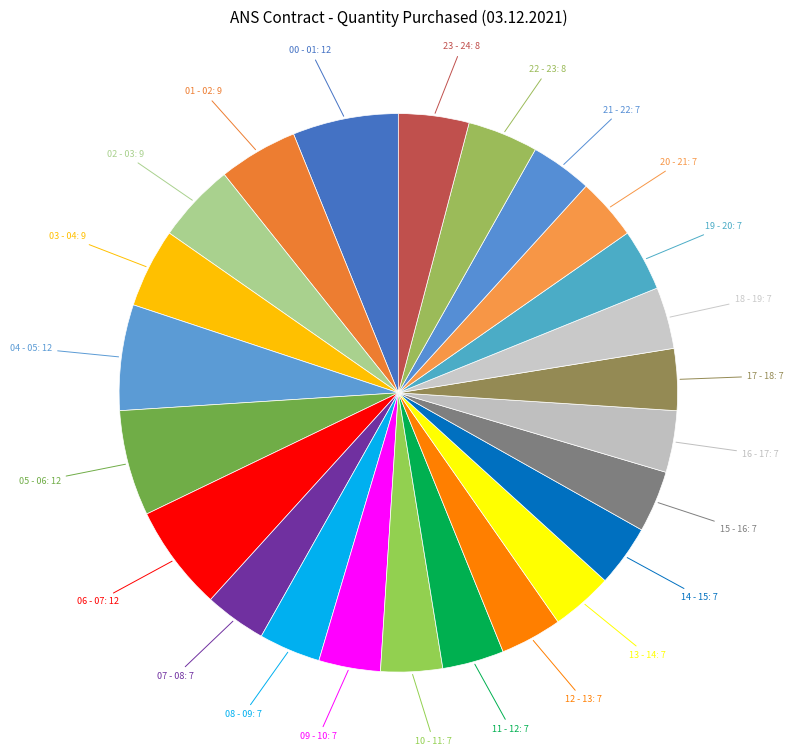

How many slices are in this pie chart?

24